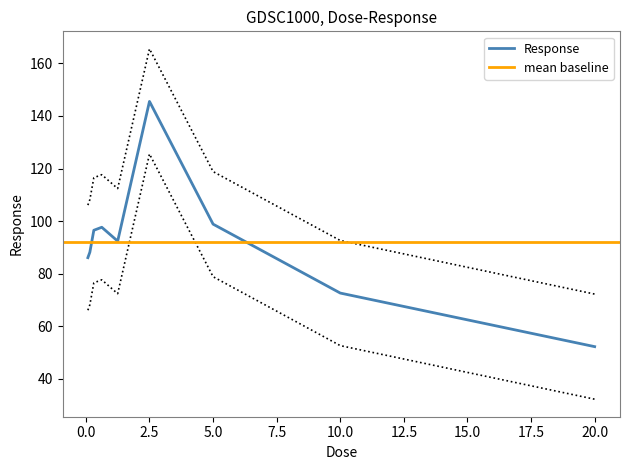

What is the greatest value displayed?

165.5